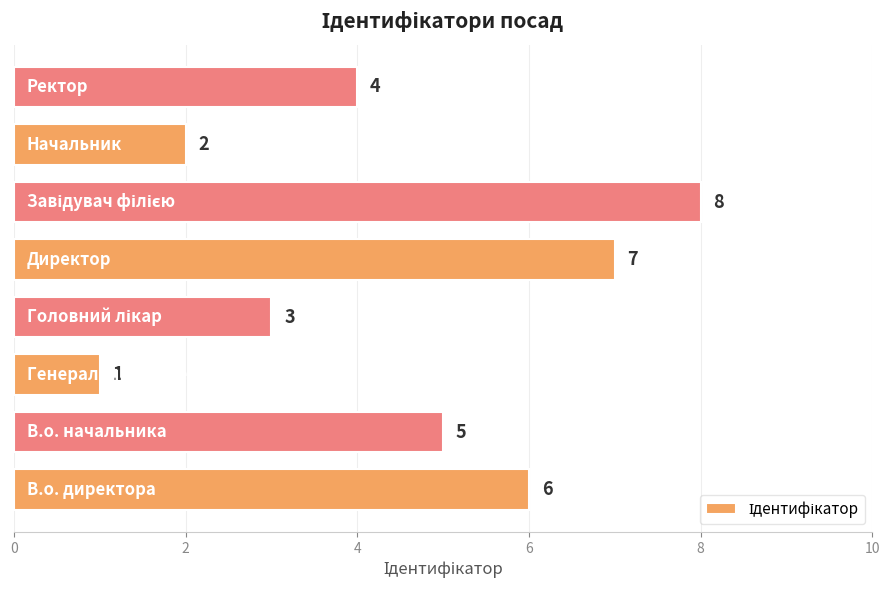

Count the values in the range 3 to 7.

5